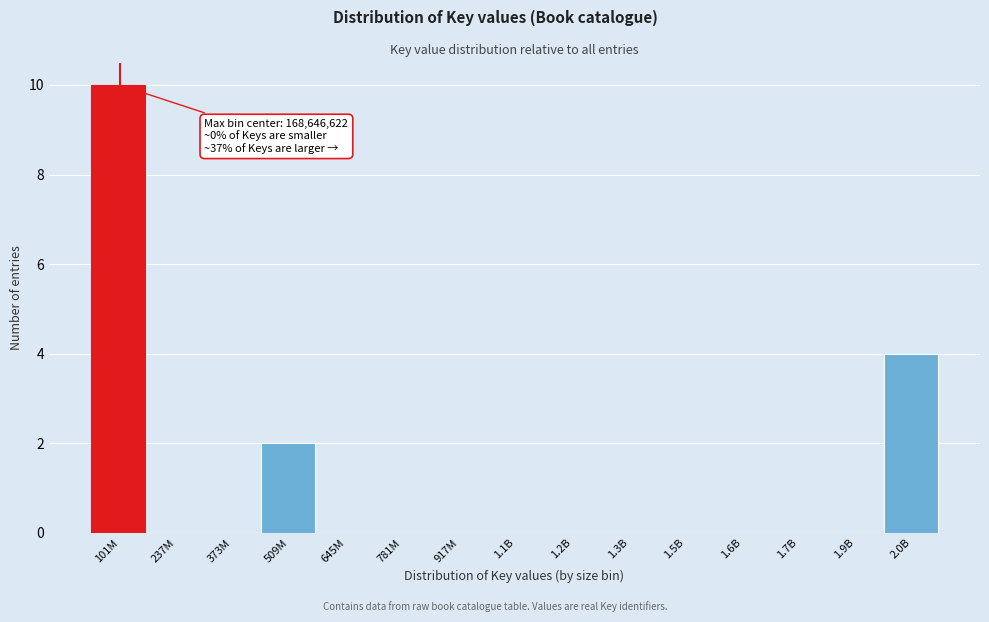

Reading right to left, extract all data points from this chart.

2.0B=4	1.9B=0	1.7B=0	1.6B=0	1.5B=0	1.3B=0	1.2B=0	1.1B=0	917M=0	781M=0	645M=0	509M=2	373M=0	237M=0	101M=10